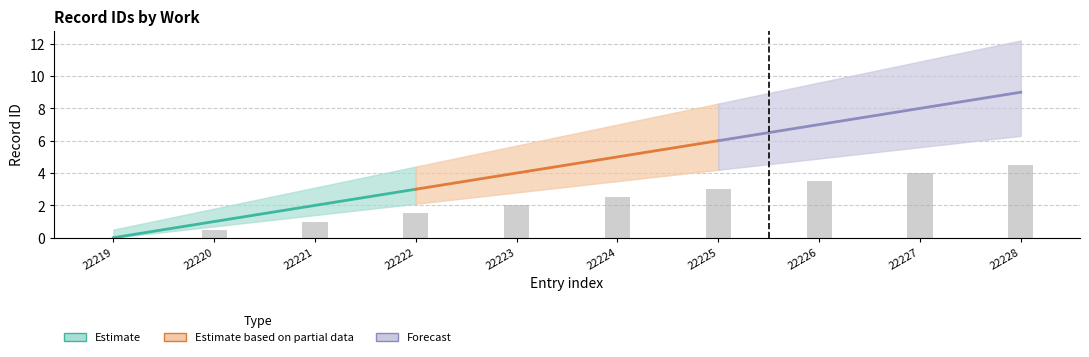

Count the id_lower values in the range 22221 to 22226.

6